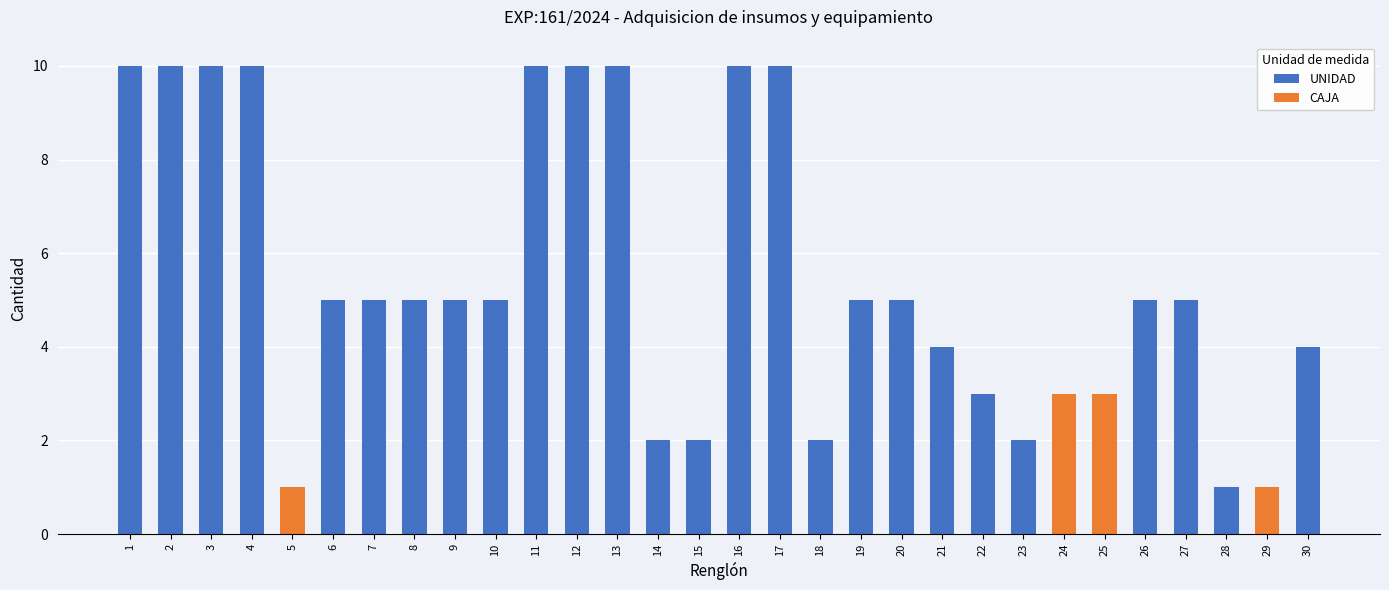

What is the difference between the Cantidad values at 8 and 21?

1